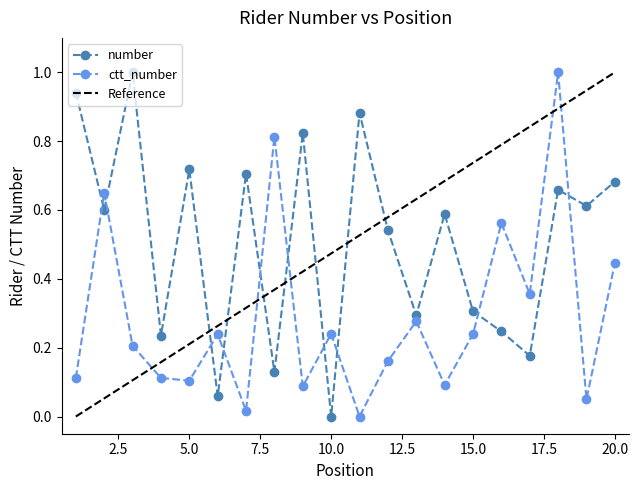

True or false: number has more than 1 interior local peaks.

True